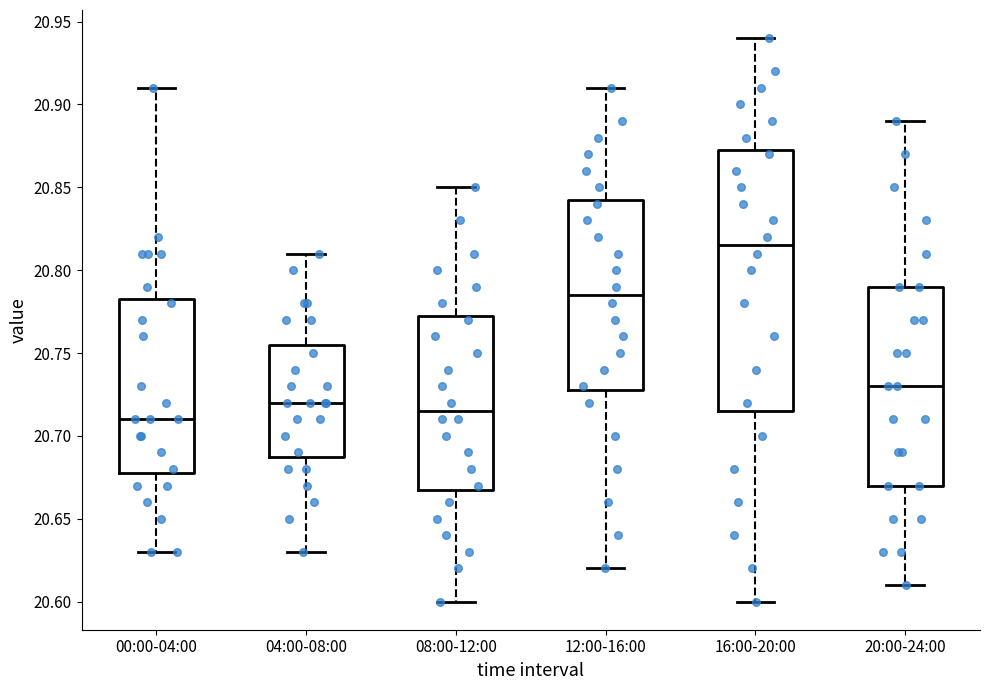

Where is the lower edge of the box for 16:00-20:00 on the y-axis? The values are not printed on the chart, so give them approximately, as read against the axis.

20.715